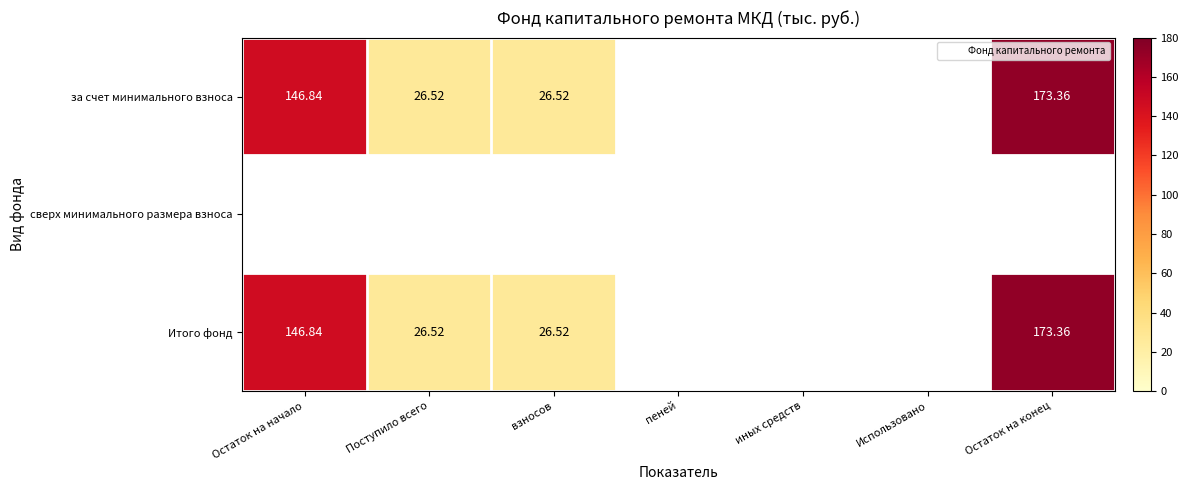

Rank the series at Остаток на конец from highest to lowest value.

за счет минимального взноса, сверх минимального размера взноса, Итого фонд